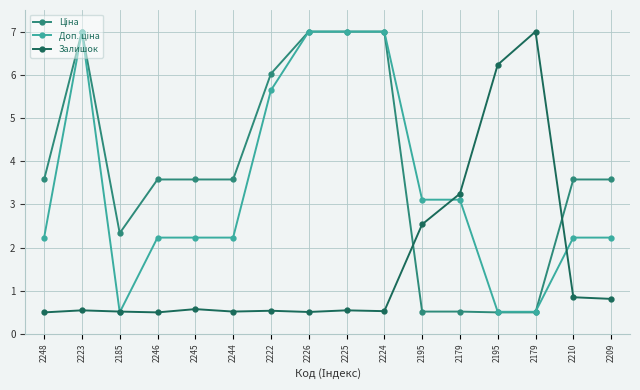

How many data points does each series have?

16